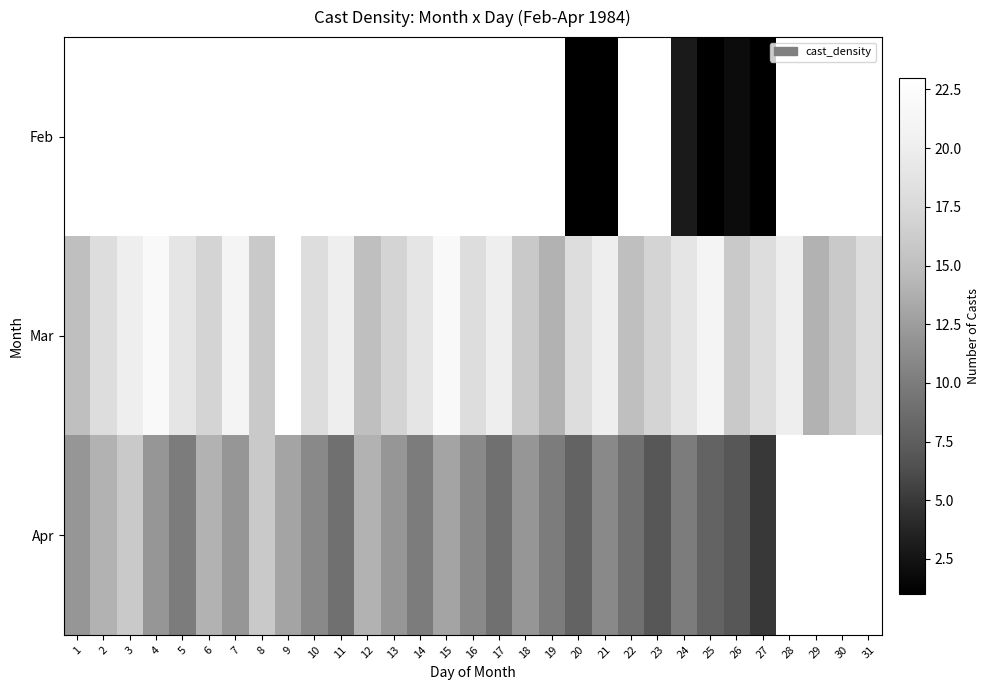

The value of Apr at 22 is 9.0. True or false?

True